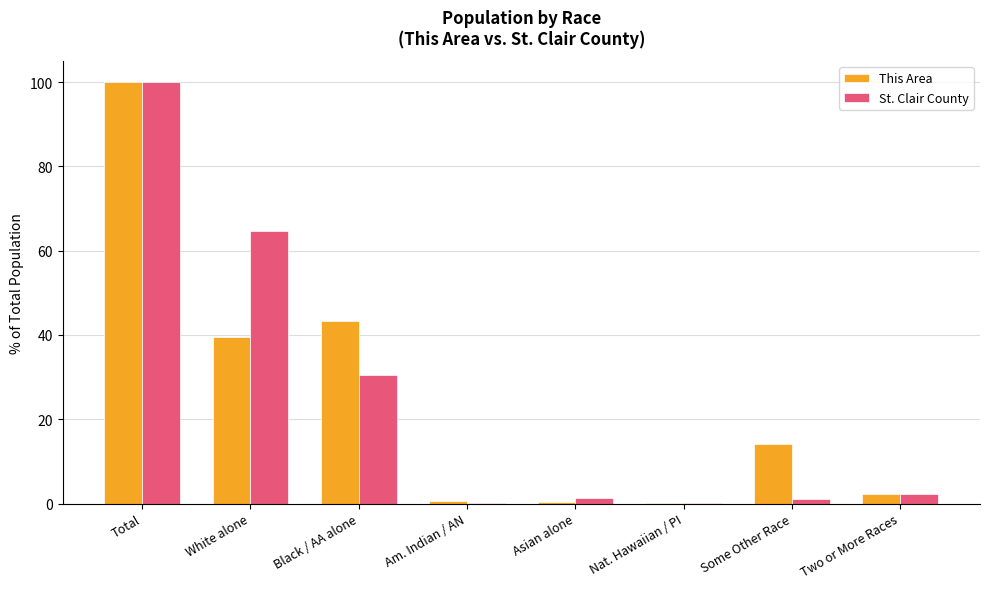

How many groups of bars are there?

8